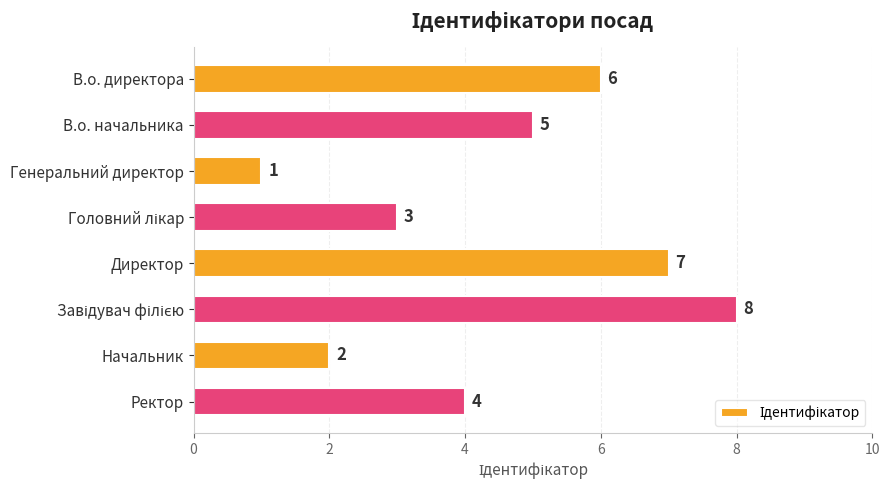

What is the difference between the maximum and second lowest values?

6